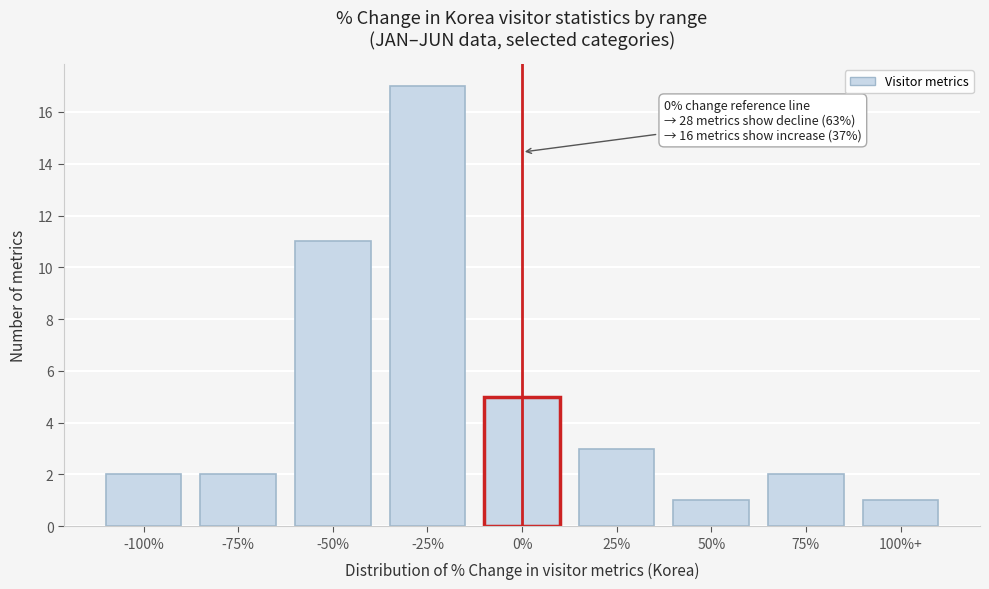

Reading left to right, extract all data points from this chart.

2	2	11	17	5	3	1	2	1